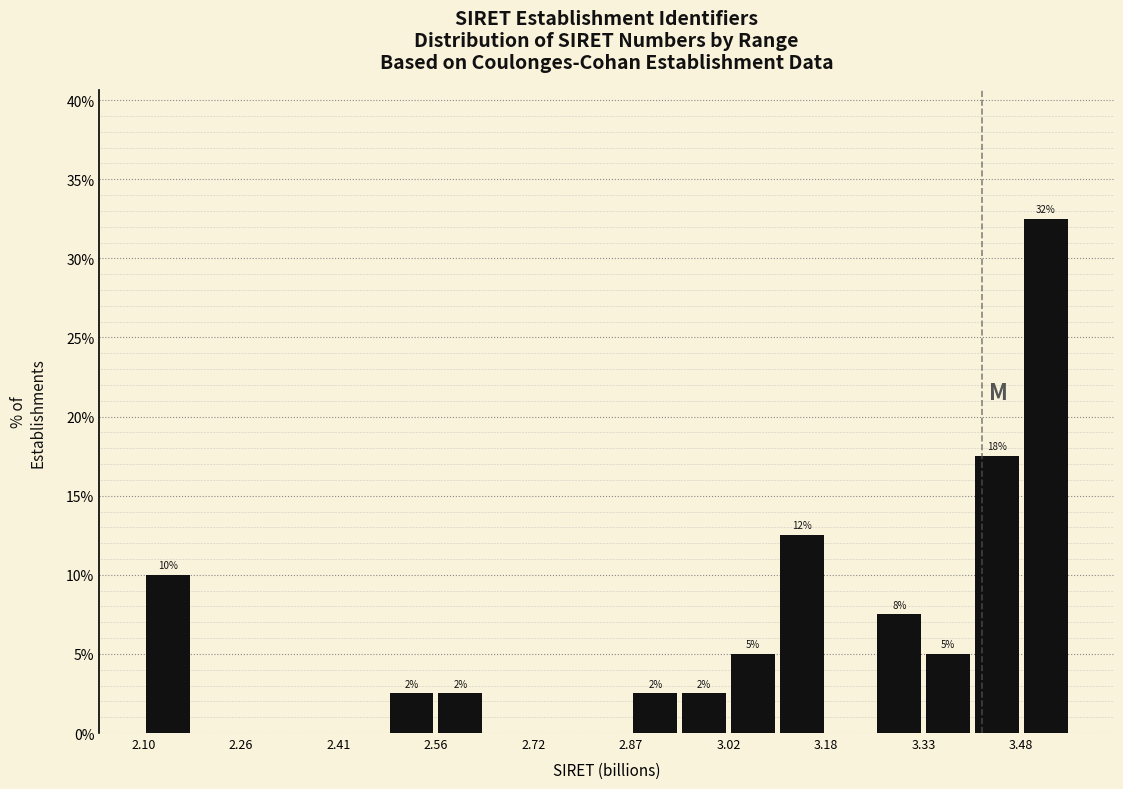

Around what value on the x-axis is the tallest bar? Give the approximate position of its centre, as read against the axis.

3.52